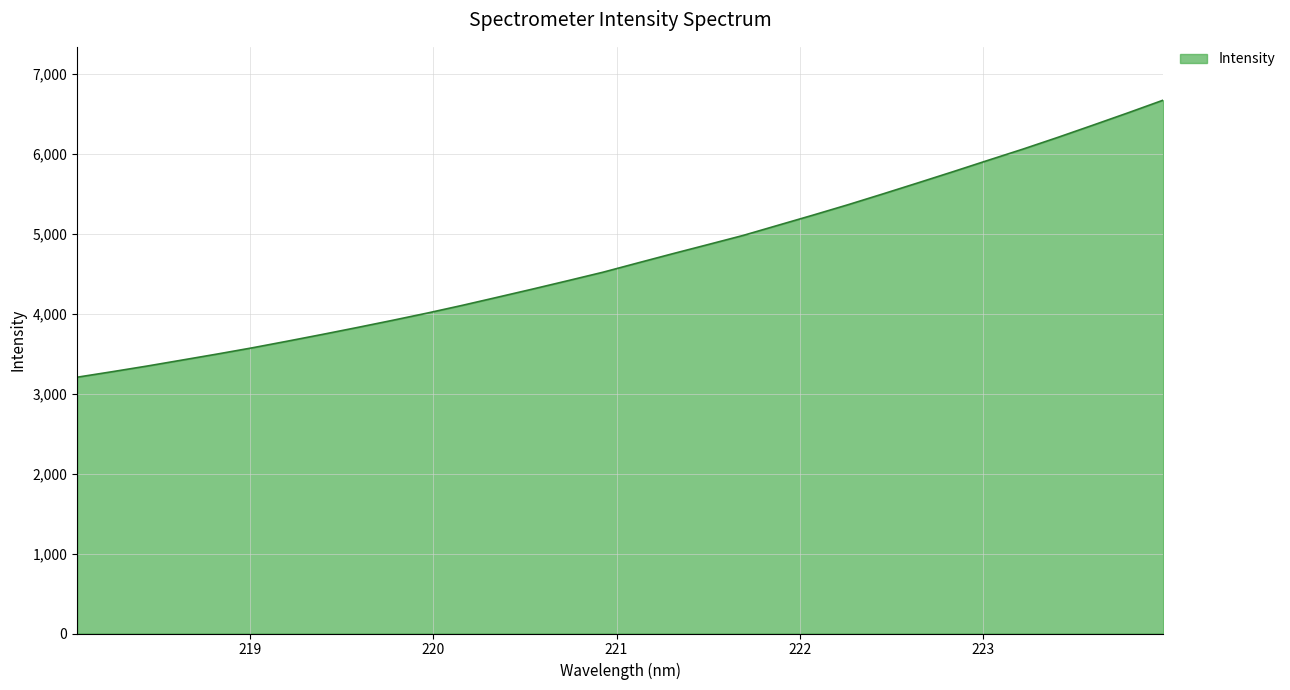

What is the difference between the maximum and minimum values?

3463.8